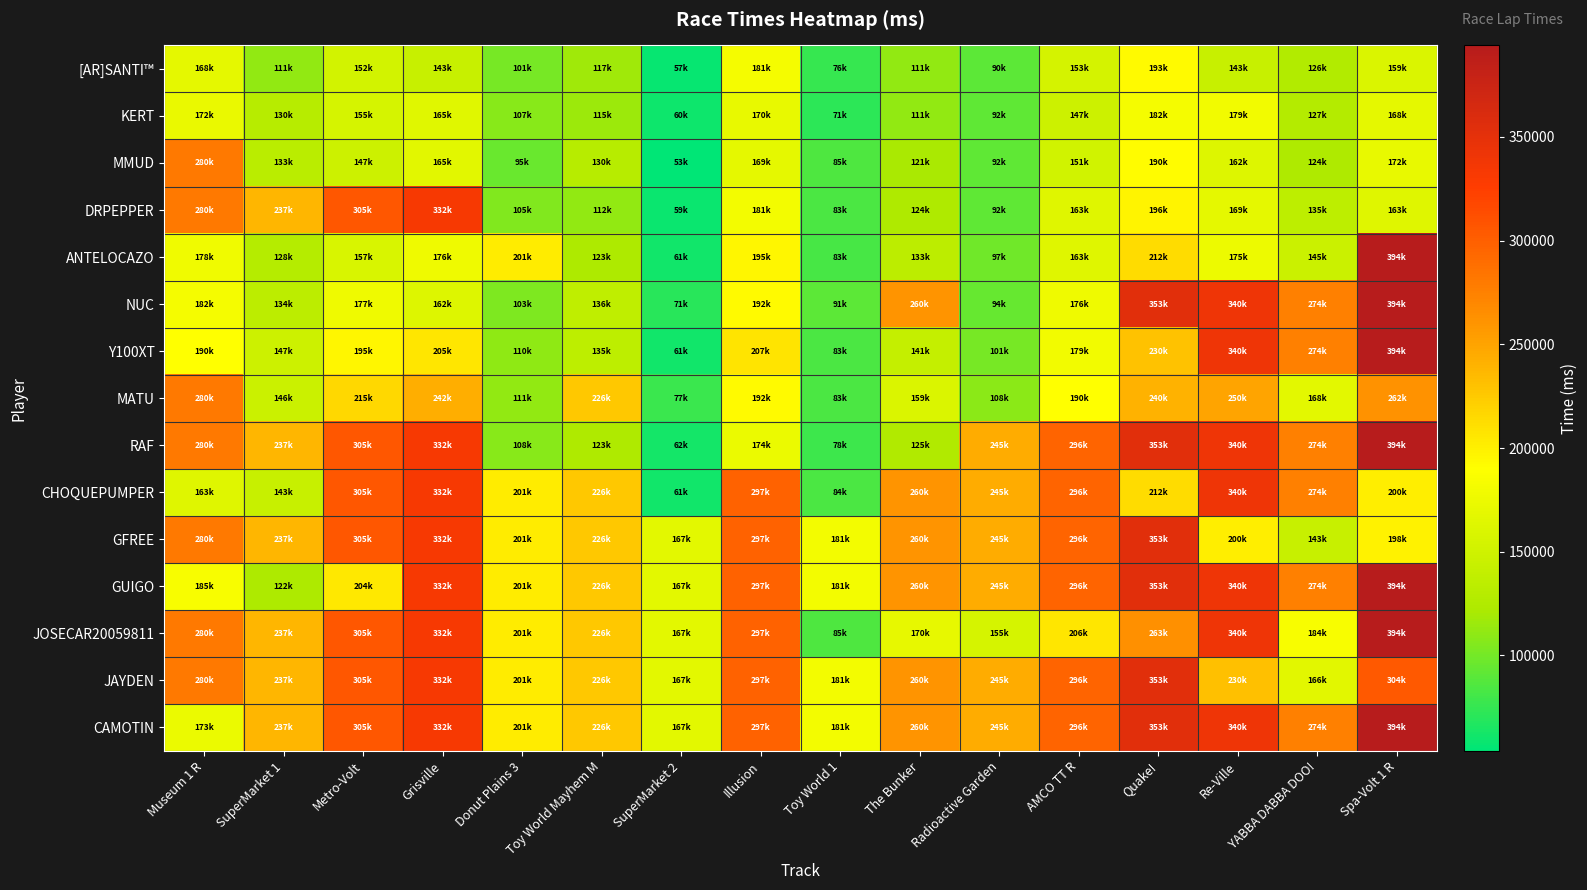

Reading right to left, extract all data points from this chart.

[AR]SANTI™: Spa-Volt 1 R=159557	YABBA DABBA DOO!=126120	Re-Ville=143834	Quake!=193330	AMCO TT R=153730	Radioactive Garden=90365	The Bunker=111247	Toy World 1=76049	Illusion=181565	SuperMarket 2=57261	Toy World Mayhem M=117264	Donut Plains 3=101294	Grisville=143311	Metro-Volt=152423	SuperMarket 1=111801	Museum 1 R=168835
KERT: Spa-Volt 1 R=168884	YABBA DABBA DOO!=127906	Re-Ville=179971	Quake!=182027	AMCO TT R=147152	Radioactive Garden=92167	The Bunker=111569	Toy World 1=71541	Illusion=170937	SuperMarket 2=60417	Toy World Mayhem M=115358	Donut Plains 3=107771	Grisville=165082	Metro-Volt=155308	SuperMarket 1=130040	Museum 1 R=172825
MMUD: Spa-Volt 1 R=172052	YABBA DABBA DOO!=124133	Re-Ville=162811	Quake!=190969	AMCO TT R=151214	Radioactive Garden=92416	The Bunker=121520	Toy World 1=85653	Illusion=169318	SuperMarket 2=53993	Toy World Mayhem M=130997	Donut Plains 3=95451	Grisville=165772	Metro-Volt=147762	SuperMarket 1=133288	Museum 1 R=280009
DRPEPPER: Spa-Volt 1 R=163388	YABBA DABBA DOO!=135626	Re-Ville=169352	Quake!=196477	AMCO TT R=163761	Radioactive Garden=92453	The Bunker=124155	Toy World 1=83341	Illusion=181504	SuperMarket 2=59217	Toy World Mayhem M=112146	Donut Plains 3=105091	Grisville=332728	Metro-Volt=305725	SuperMarket 1=237668	Museum 1 R=280009
ANTELOCAZO: Spa-Volt 1 R=394103	YABBA DABBA DOO!=145813	Re-Ville=175437	Quake!=212955	AMCO TT R=163617	Radioactive Garden=97978	The Bunker=133960	Toy World 1=83156	Illusion=195285	SuperMarket 2=61292	Toy World Mayhem M=123032	Donut Plains 3=201665	Grisville=176676	Metro-Volt=157877	SuperMarket 1=128764	Museum 1 R=178316
NUC: Spa-Volt 1 R=394103	YABBA DABBA DOO!=274963	Re-Ville=340196	Quake!=353556	AMCO TT R=176271	Radioactive Garden=94582	The Bunker=260785	Toy World 1=91119	Illusion=192570	SuperMarket 2=71177	Toy World Mayhem M=136636	Donut Plains 3=103697	Grisville=162265	Metro-Volt=177493	SuperMarket 1=134875	Museum 1 R=182449
Y100XT: Spa-Volt 1 R=394103	YABBA DABBA DOO!=274963	Re-Ville=340196	Quake!=230462	AMCO TT R=179898	Radioactive Garden=101482	The Bunker=141484	Toy World 1=83793	Illusion=207953	SuperMarket 2=61564	Toy World Mayhem M=135375	Donut Plains 3=110848	Grisville=205574	Metro-Volt=195264	SuperMarket 1=147668	Museum 1 R=190009
MATU: Spa-Volt 1 R=262019	YABBA DABBA DOO!=168199	Re-Ville=250196	Quake!=240058	AMCO TT R=190295	Radioactive Garden=108510	The Bunker=159368	Toy World 1=83227	Illusion=192735	SuperMarket 2=77240	Toy World Mayhem M=226636	Donut Plains 3=111665	Grisville=242728	Metro-Volt=215725	SuperMarket 1=146211	Museum 1 R=280009
RAF: Spa-Volt 1 R=394103	YABBA DABBA DOO!=274963	Re-Ville=340196	Quake!=353556	AMCO TT R=296182	Radioactive Garden=245044	The Bunker=125729	Toy World 1=78436	Illusion=174369	SuperMarket 2=62453	Toy World Mayhem M=123808	Donut Plains 3=108346	Grisville=332728	Metro-Volt=305725	SuperMarket 1=237668	Museum 1 R=280009
CHOQUEPUMPER: Spa-Volt 1 R=200265	YABBA DABBA DOO!=274963	Re-Ville=340196	Quake!=212931	AMCO TT R=296182	Radioactive Garden=245044	The Bunker=260785	Toy World 1=84352	Illusion=297953	SuperMarket 2=61929	Toy World Mayhem M=226636	Donut Plains 3=201665	Grisville=332728	Metro-Volt=305725	SuperMarket 1=143644	Museum 1 R=163361
GFREE: Spa-Volt 1 R=198457	YABBA DABBA DOO!=143680	Re-Ville=200517	Quake!=353556	AMCO TT R=296182	Radioactive Garden=245044	The Bunker=260785	Toy World 1=181119	Illusion=297953	SuperMarket 2=167240	Toy World Mayhem M=226636	Donut Plains 3=201665	Grisville=332728	Metro-Volt=305725	SuperMarket 1=237668	Museum 1 R=280009
GUIGO: Spa-Volt 1 R=394103	YABBA DABBA DOO!=274963	Re-Ville=340196	Quake!=353556	AMCO TT R=296182	Radioactive Garden=245044	The Bunker=260785	Toy World 1=181119	Illusion=297953	SuperMarket 2=167240	Toy World Mayhem M=226636	Donut Plains 3=201665	Grisville=332728	Metro-Volt=204760	SuperMarket 1=122404	Museum 1 R=185487
JOSECAR20059811: Spa-Volt 1 R=394103	YABBA DABBA DOO!=184963	Re-Ville=340196	Quake!=263556	AMCO TT R=206182	Radioactive Garden=155044	The Bunker=170785	Toy World 1=85811	Illusion=297953	SuperMarket 2=167240	Toy World Mayhem M=226636	Donut Plains 3=201665	Grisville=332728	Metro-Volt=305725	SuperMarket 1=237668	Museum 1 R=280009
JAYDEN: Spa-Volt 1 R=304103	YABBA DABBA DOO!=166296	Re-Ville=230795	Quake!=353556	AMCO TT R=296182	Radioactive Garden=245044	The Bunker=260785	Toy World 1=181119	Illusion=297953	SuperMarket 2=167240	Toy World Mayhem M=226636	Donut Plains 3=201665	Grisville=332728	Metro-Volt=305725	SuperMarket 1=237668	Museum 1 R=280009
CAMOTIN: Spa-Volt 1 R=394103	YABBA DABBA DOO!=274963	Re-Ville=340196	Quake!=353556	AMCO TT R=296182	Radioactive Garden=245044	The Bunker=260785	Toy World 1=181119	Illusion=297953	SuperMarket 2=167240	Toy World Mayhem M=226636	Donut Plains 3=201665	Grisville=332728	Metro-Volt=305725	SuperMarket 1=237668	Museum 1 R=173744